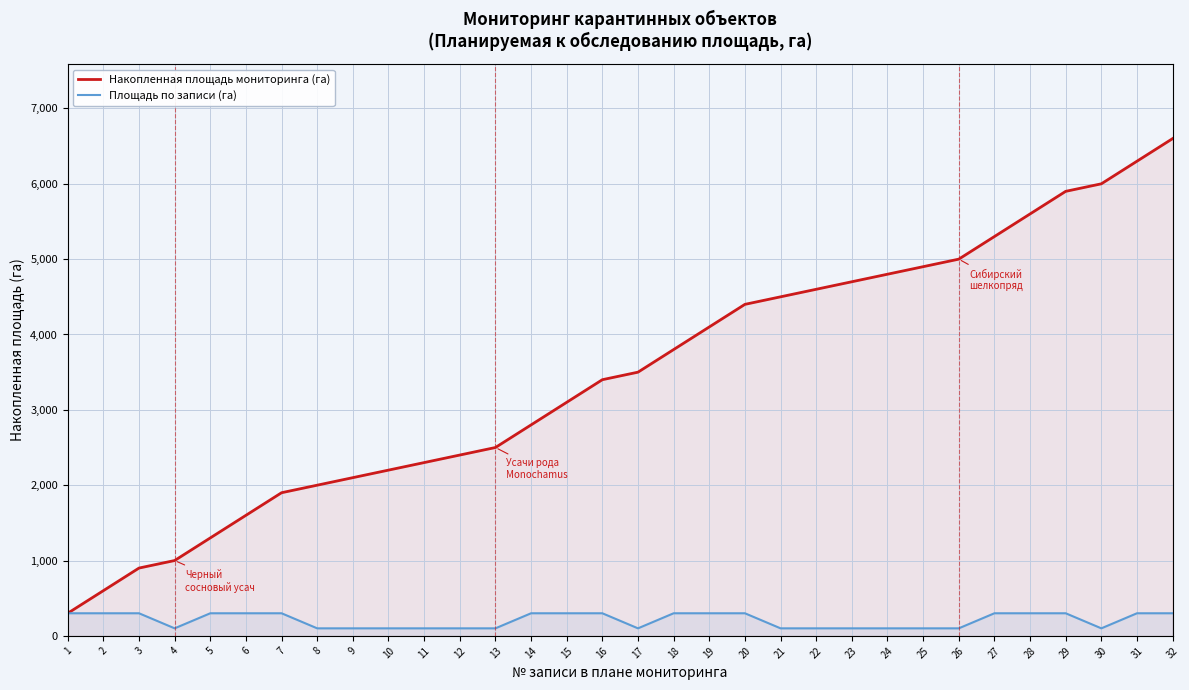

Where is the first local minimum for Площадь по записи (га)?

4